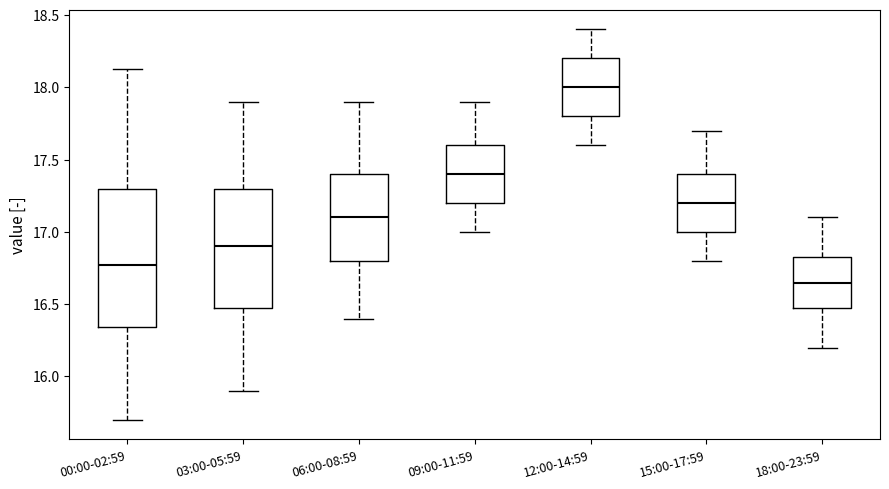

Reading left to right, read every box against the y-axis: the position of its median line, the range the box covers, and the ends of its whiskers. The values are not printed on the chart, so give them approximately, as read against the axis.

00:00-02:59: median 16.75, box 16.35 to 17.30, whiskers 15.70 to 18.15
03:00-05:59: median 16.90, box 16.50 to 17.30, whiskers 15.90 to 17.90
06:00-08:59: median 17.10, box 16.80 to 17.40, whiskers 16.40 to 17.90
09:00-11:59: median 17.40, box 17.20 to 17.60, whiskers 17.00 to 17.90
12:00-14:59: median 18.00, box 17.80 to 18.20, whiskers 17.60 to 18.40
15:00-17:59: median 17.20, box 17.00 to 17.40, whiskers 16.80 to 17.70
18:00-23:59: median 16.65, box 16.50 to 16.85, whiskers 16.20 to 17.10